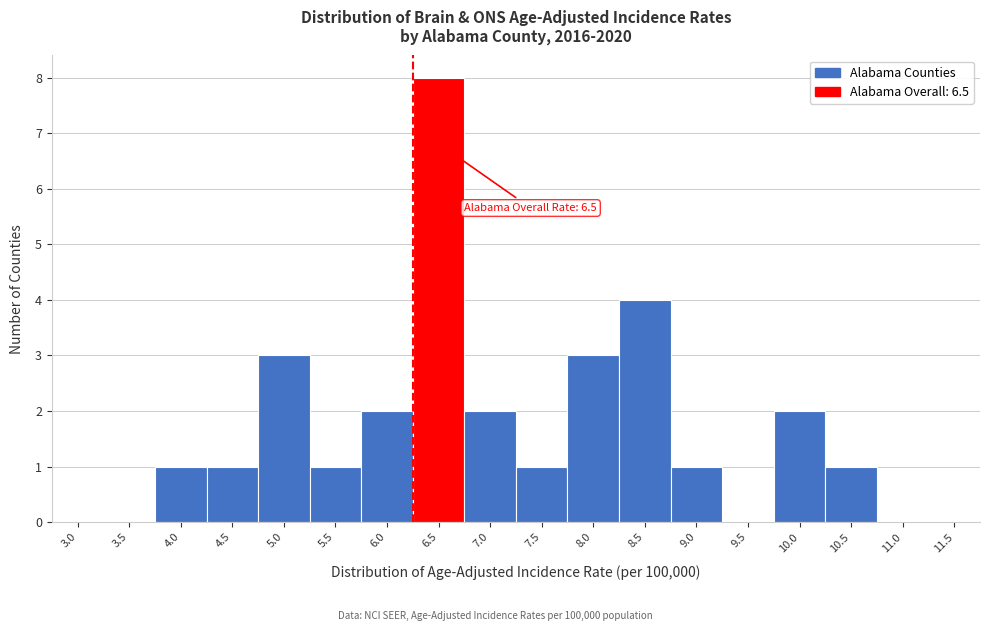

Reading left to right, extract all data points from this chart.

3.0=0	3.5=0	4.0=1	4.5=1	5.0=3	5.5=1	6.0=2	6.5=8	7.0=2	7.5=1	8.0=3	8.5=4	9.0=1	9.5=0	10.0=2	10.5=1	11.0=0	11.5=0